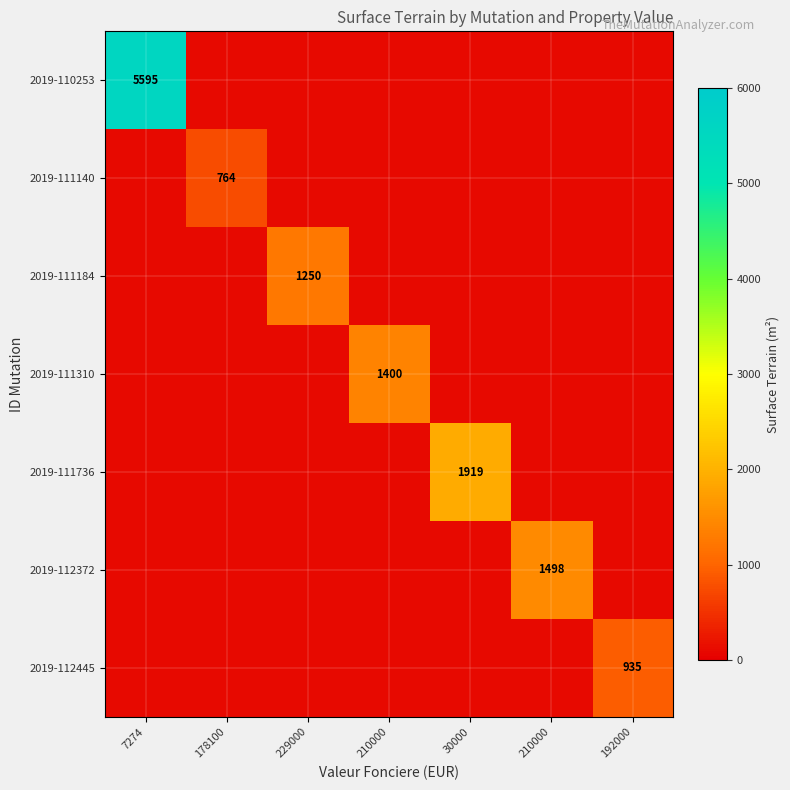

At which category does the chart reach its minimum across all series?

178100